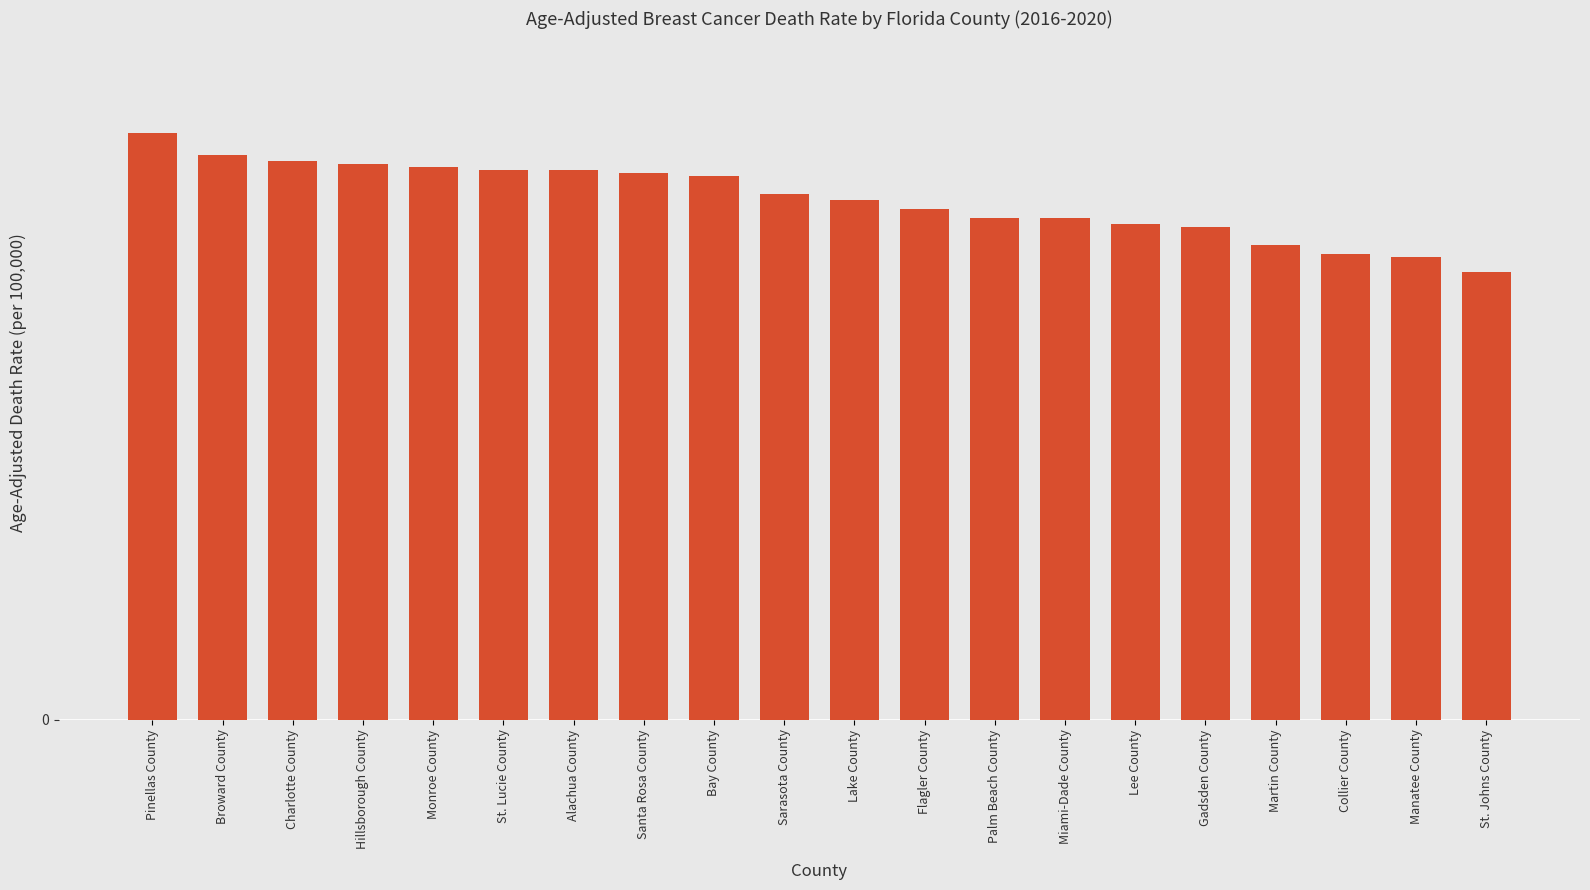

Does the chart contain any negative values?

No